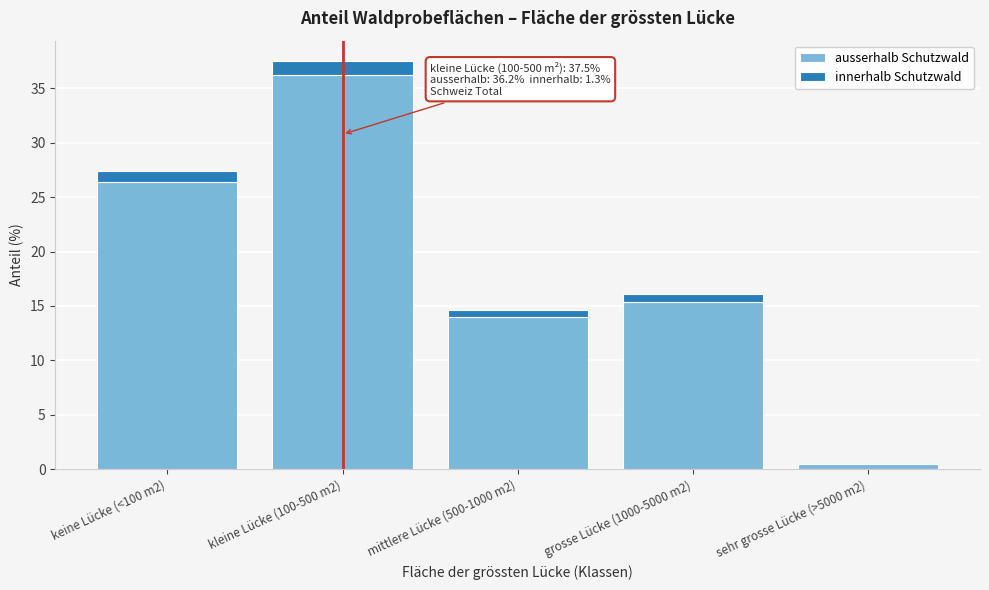

Reading left to right, what are the values for ausserhalb Schutzwald?

keine Lücke (<100 m2)=26.4	kleine Lücke (100-500 m2)=36.2	mittlere Lücke (500-1000 m2)=14.0	grosse Lücke (1000-5000 m2)=15.4	sehr grosse Lücke (>5000 m2)=0.5